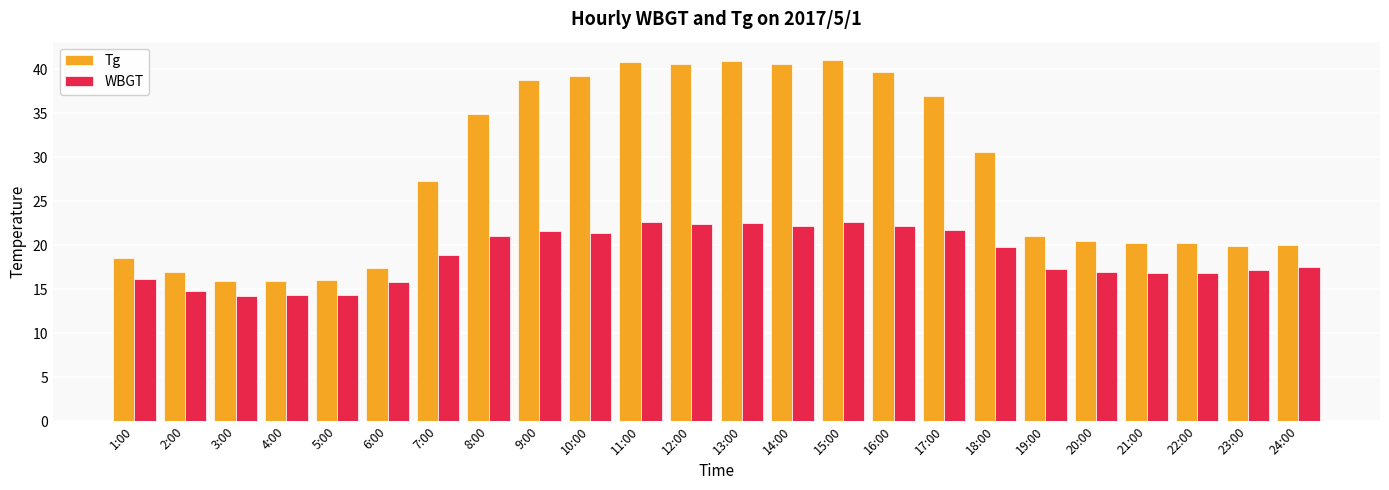

What is the sum of all WBGT values?

451.6